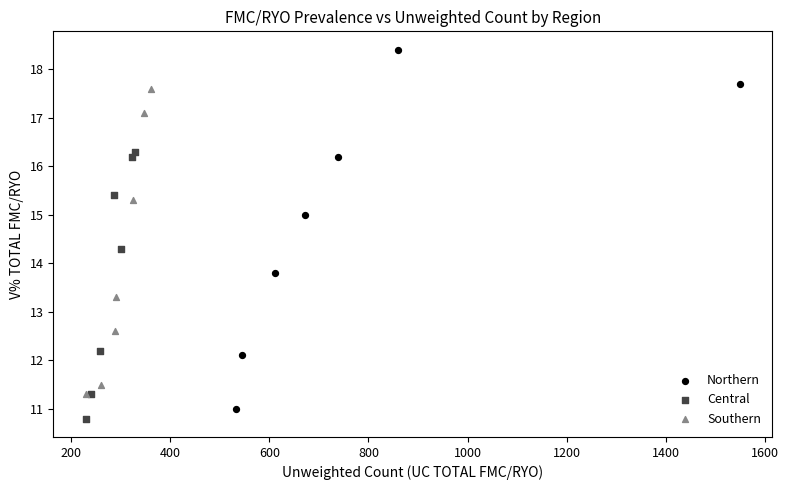

Which series contains the highest Y value?

Northern